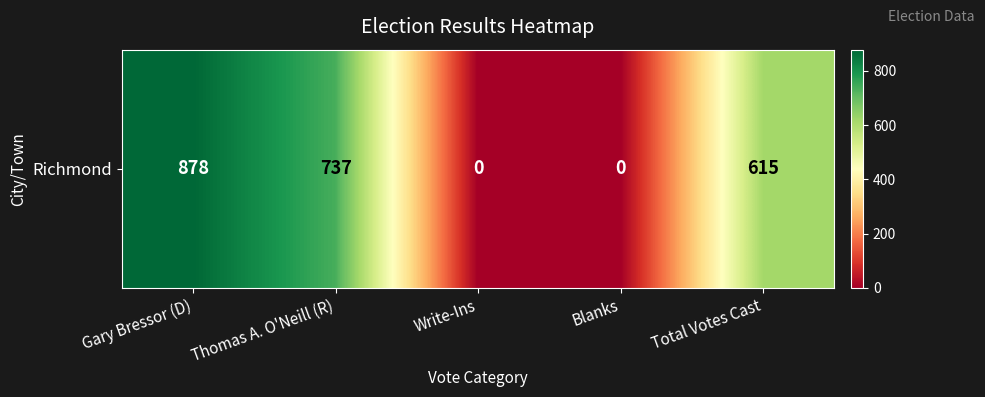

How many values are between 0 and 737?

4